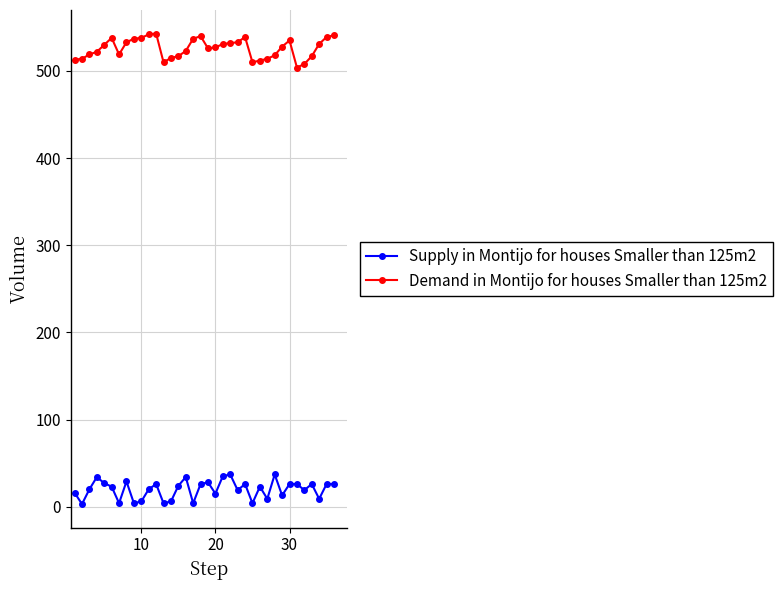

Rank the series by their maximum value, from lowest to highest.

Supply in Montijo for houses Smaller than 125m2, Demand in Montijo for houses Smaller than 125m2